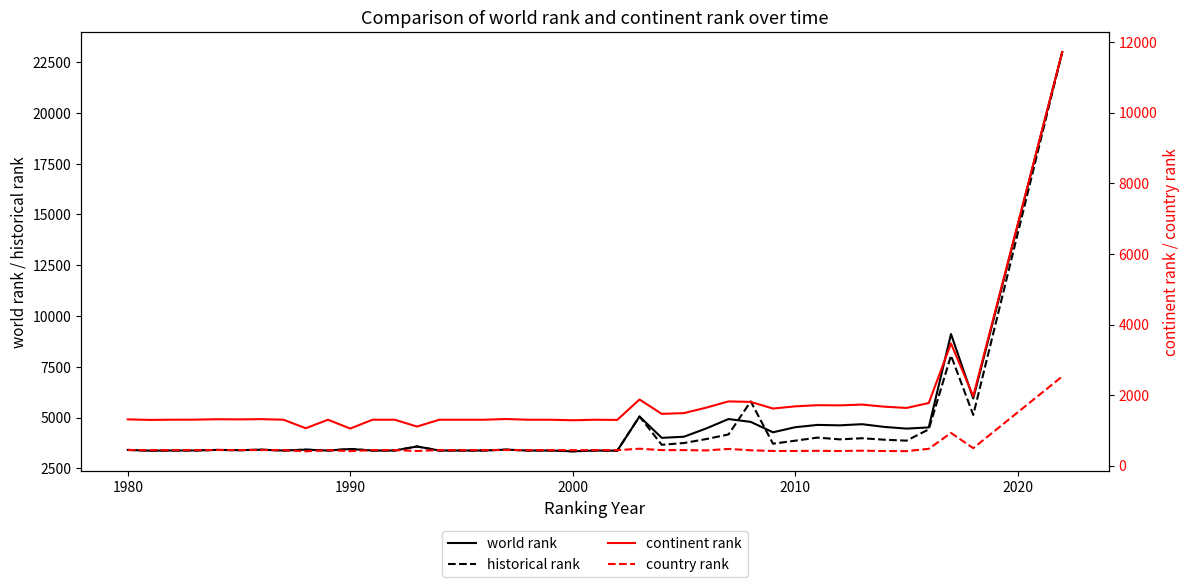

The value of continent rank at 12 is 858.1. True or false?

False